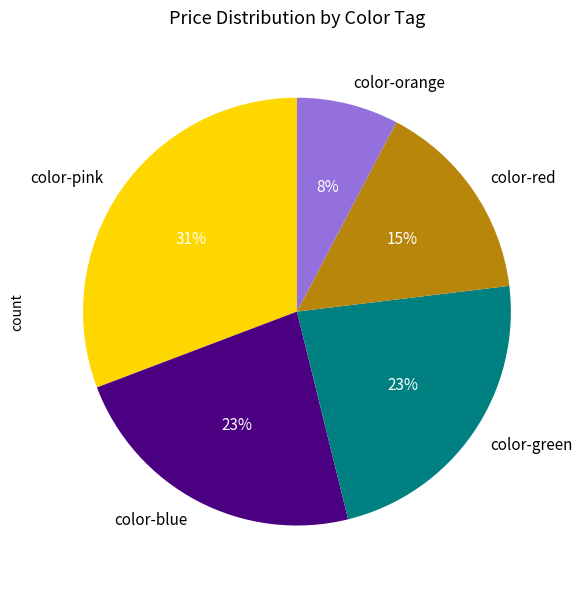

How many segments does this pie chart have?

5